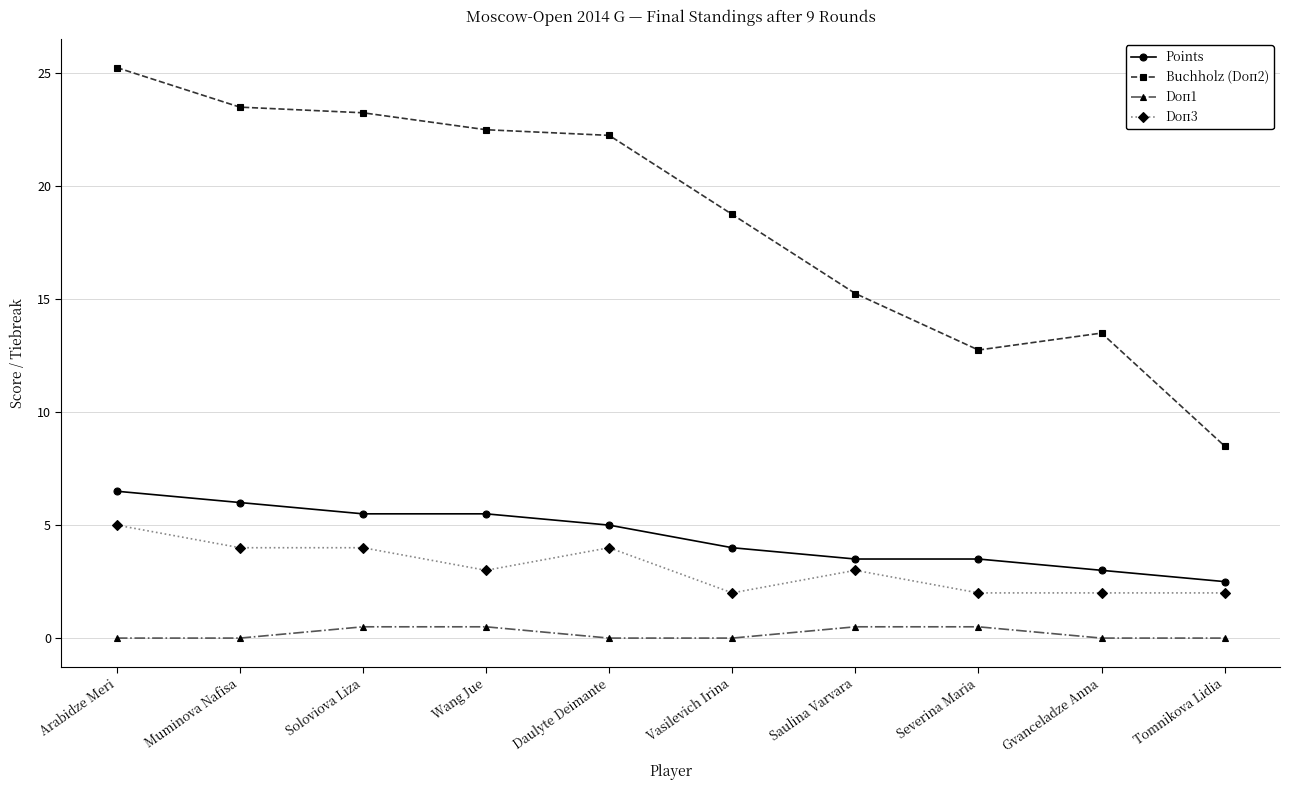

At Muminova Nafisa, list the series in order from smallest to largest.

Doп1, Doп3, Points, Buchholz (Doп2)